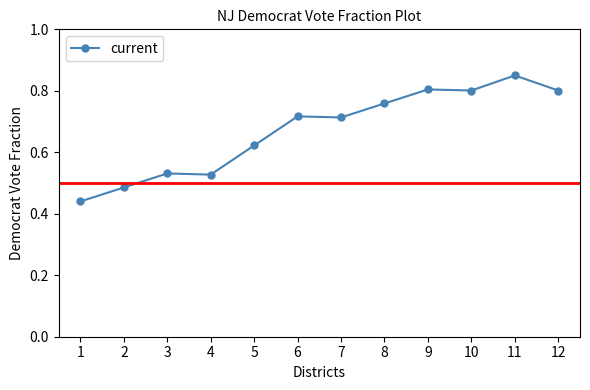

Which category has the highest value across all series?

11